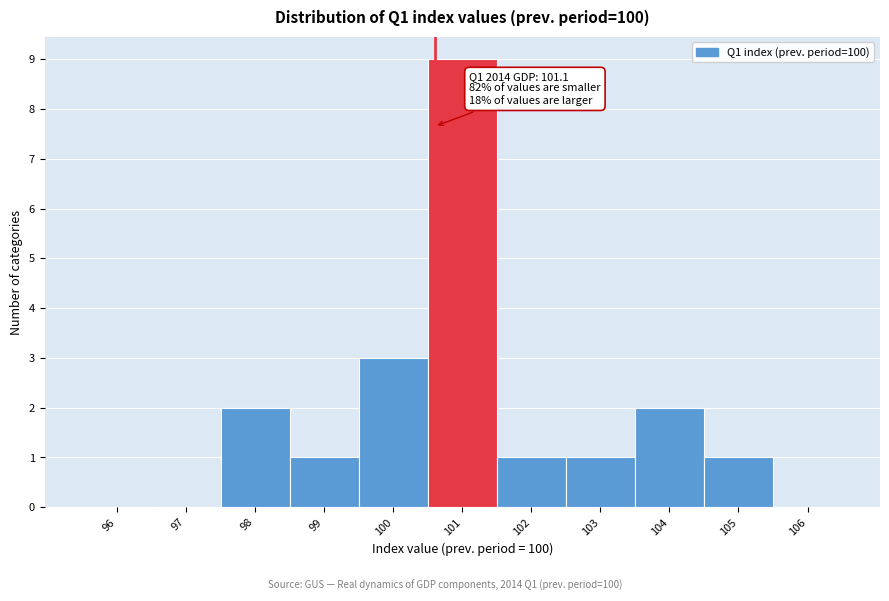

Reading left to right, extract all data points from this chart.

96=0	97=0	98=2	99=1	100=3	101=9	102=1	103=1	104=2	105=1	106=0